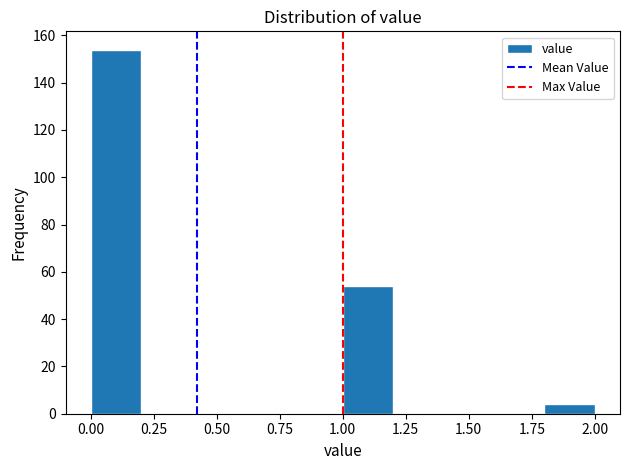

Reading left to right, transcribe this chart: for each bar, give the range it covers on the x-axis and its height. The values are not printed on the chart, so give them approximately, as read against the axis.

0.0 to 0.2: 154
0.2 to 0.4: 0
0.4 to 0.6: 0
0.6 to 0.8: 0
0.8 to 1.0: 0
1.0 to 1.2: 54
1.2 to 1.4: 0
1.4 to 1.6: 0
1.6 to 1.8: 0
1.8 to 2.0: 4